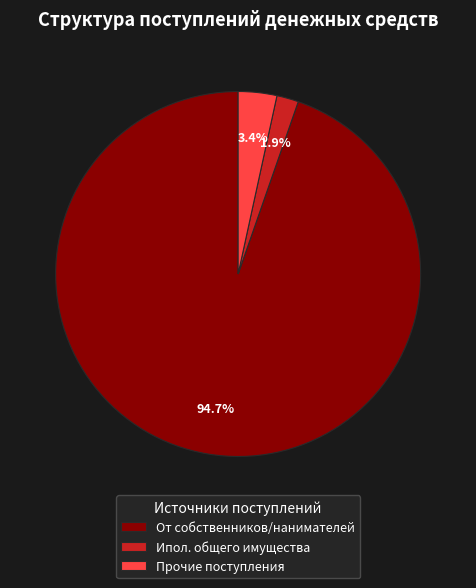

What is the majority slice?

От собственников/нанимателей